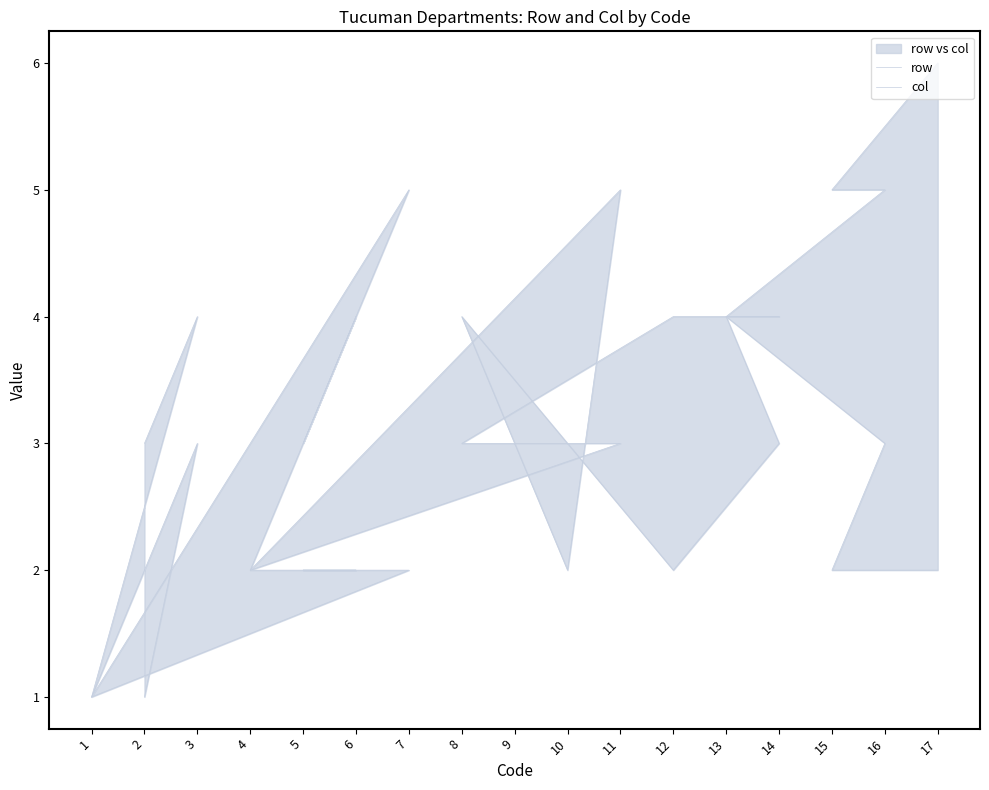

What is the total value across all series at 12?

6